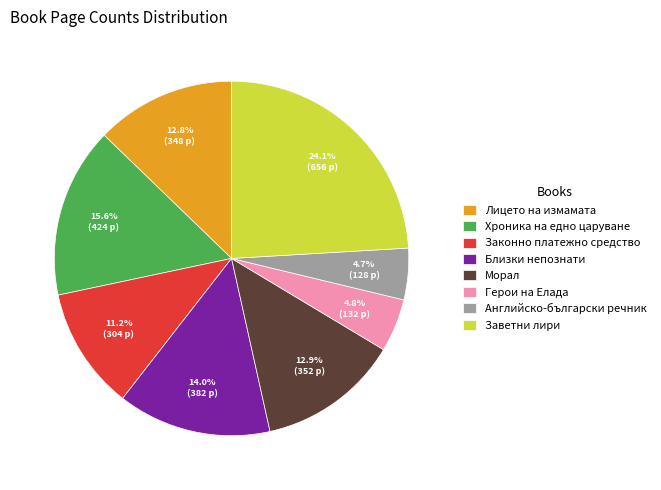

How many slices are in this pie chart?

8